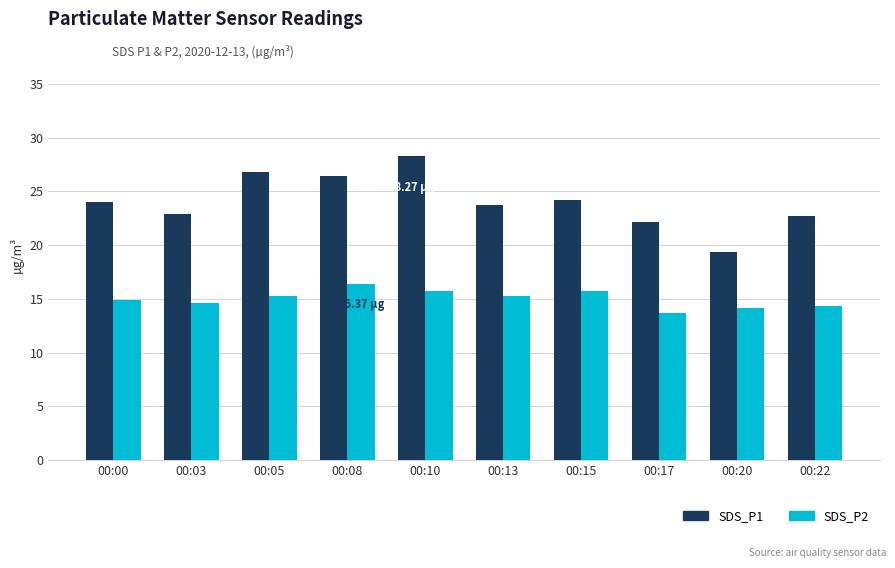

Rank the series at 00:05 from lowest to highest value.

SDS_P2, SDS_P1